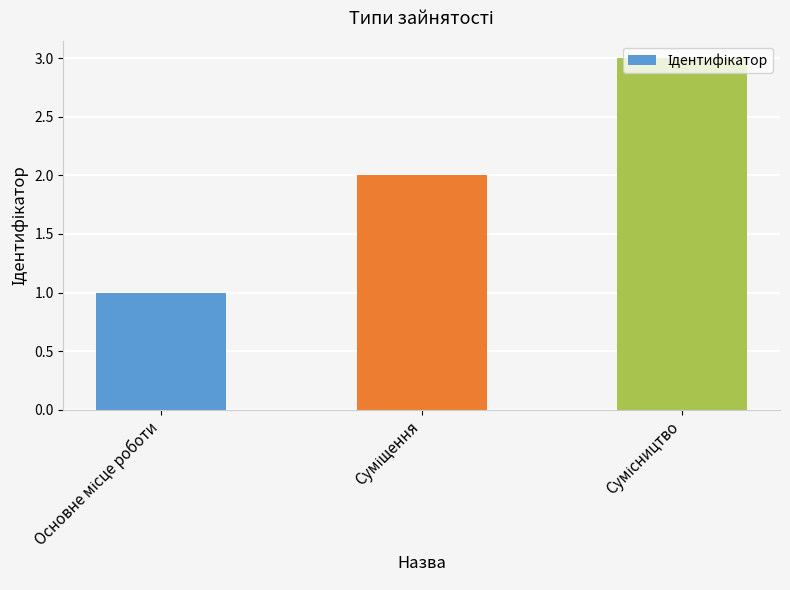

What is the sum of all values?

6